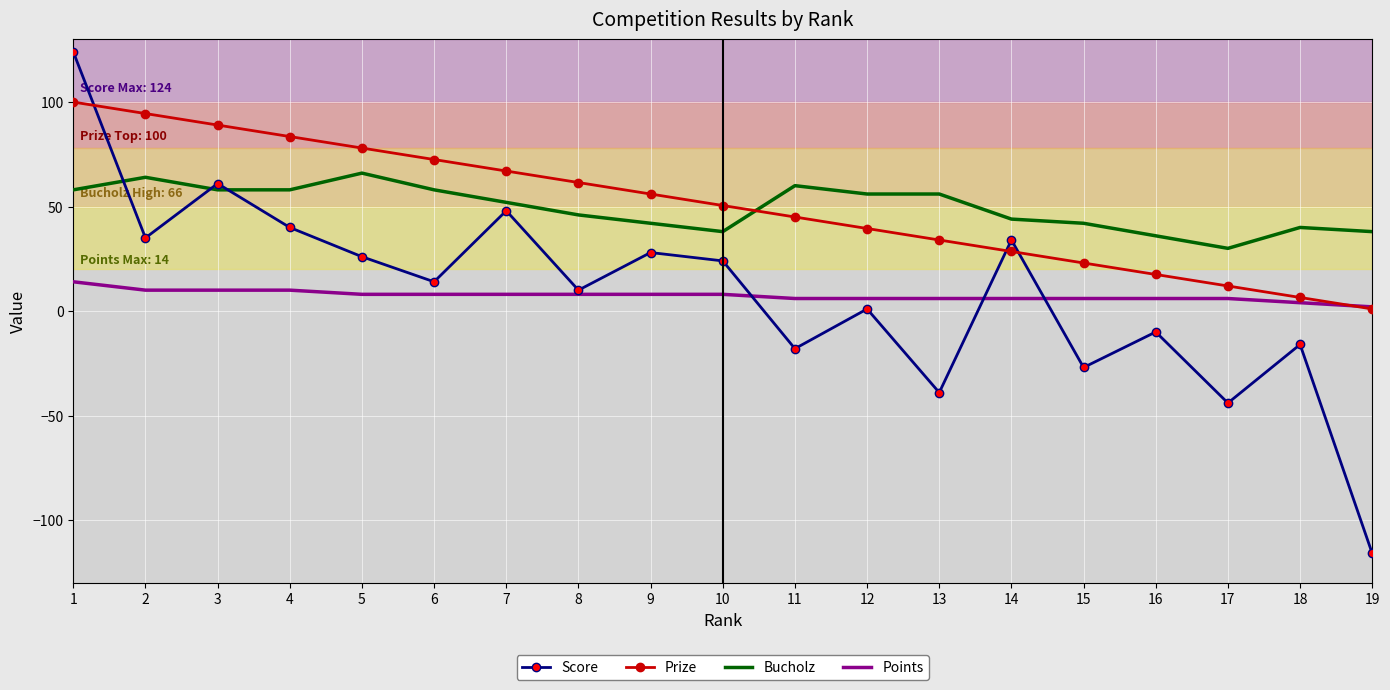

The Score series shows 44.7 at 14. True or false?

False